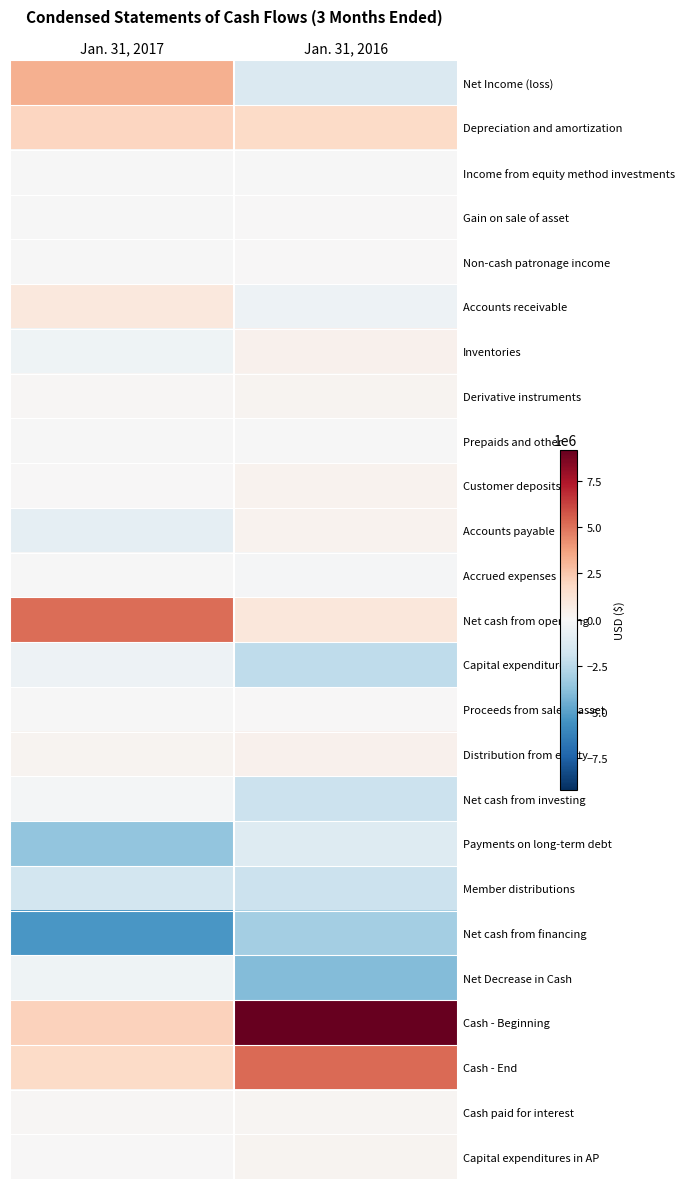

At which category is the sum across all series the highest?

Jan. 31, 2017